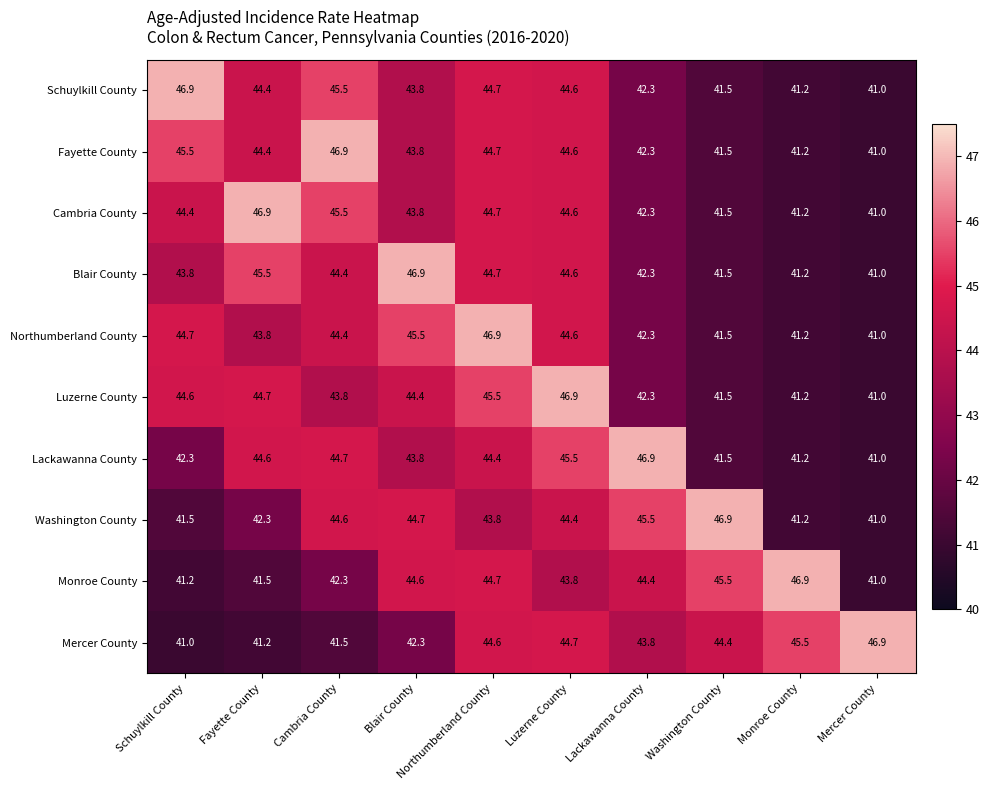

Is it true that Fayette County equals 41.2 at Monroe County?

True